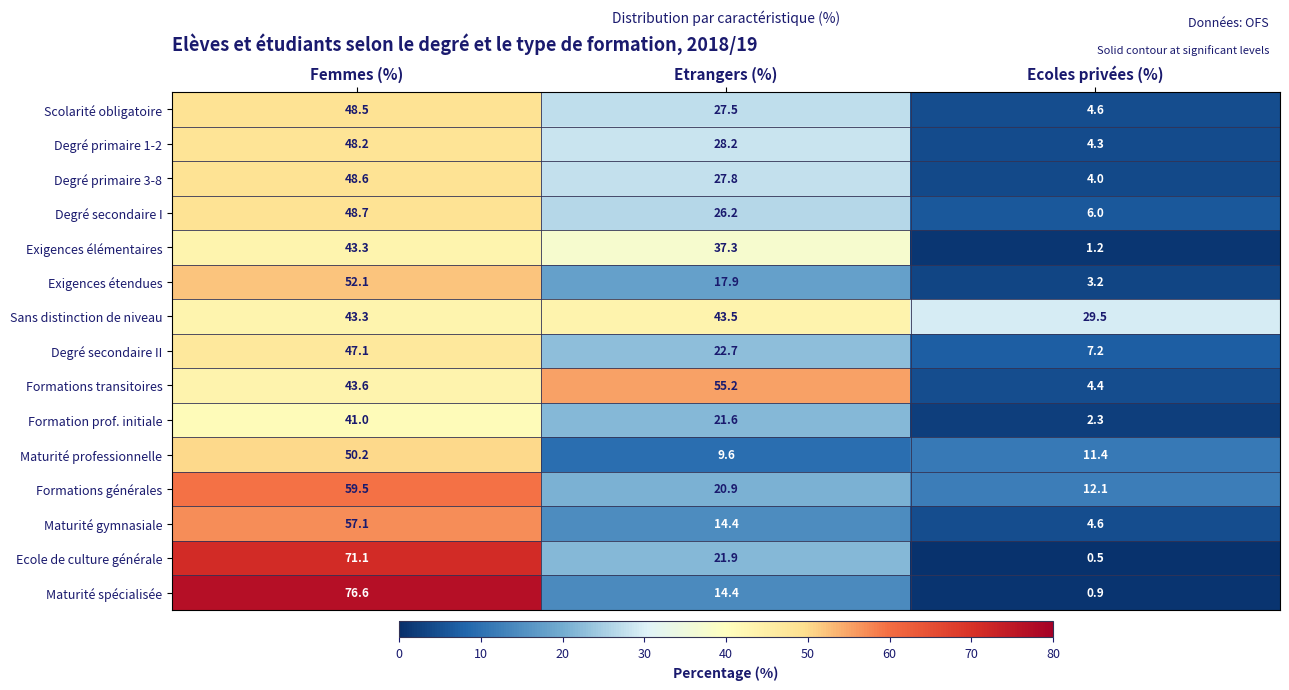

How many categories are shown in the chart?

3